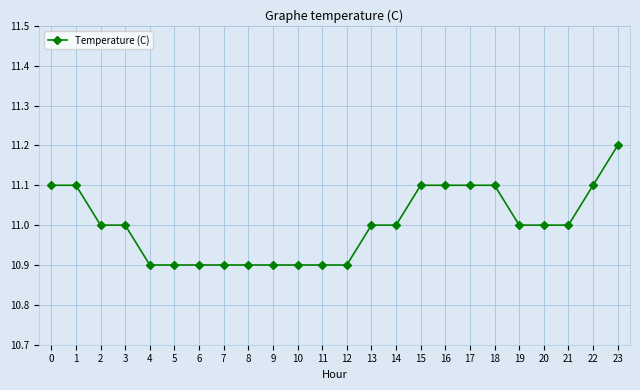

What is the difference between the maximum and minimum values?

0.3